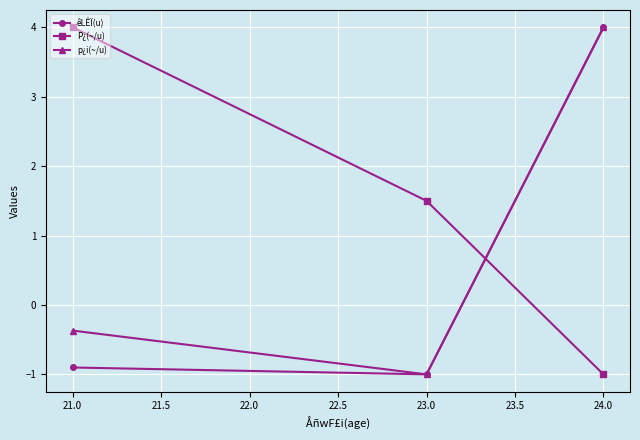

Which series changed the most between 21.0 and 23.0?

P¿(~/u)